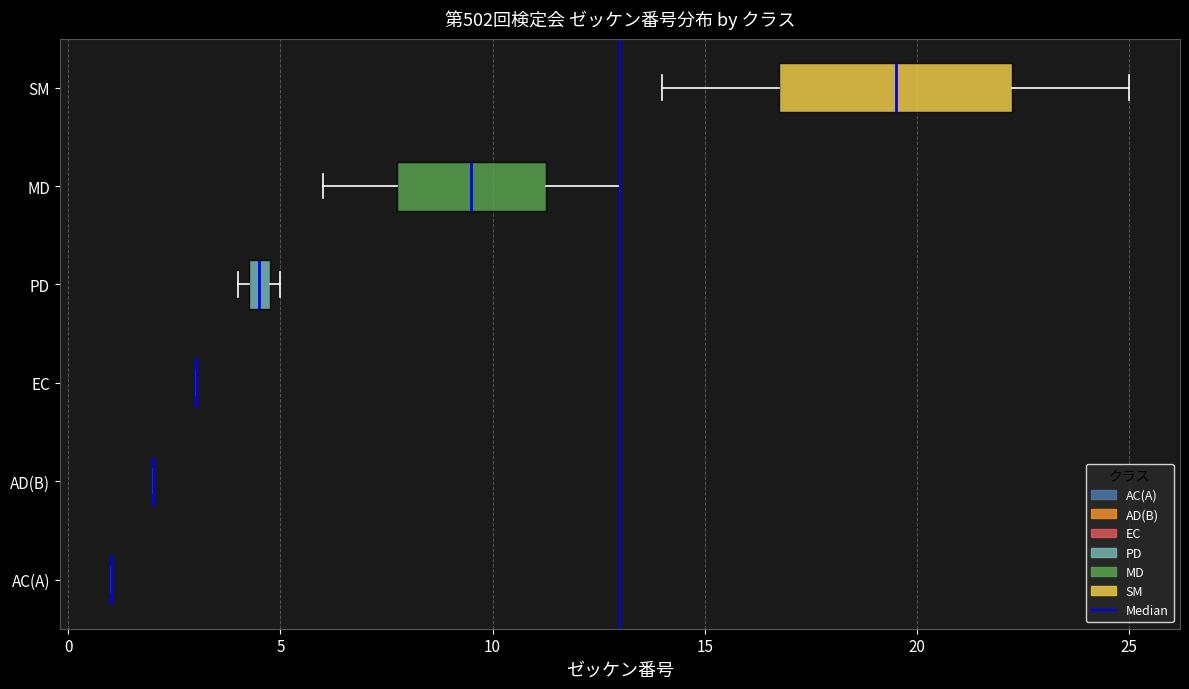

Which box is the widest, from its left edge to its right edge?

SM